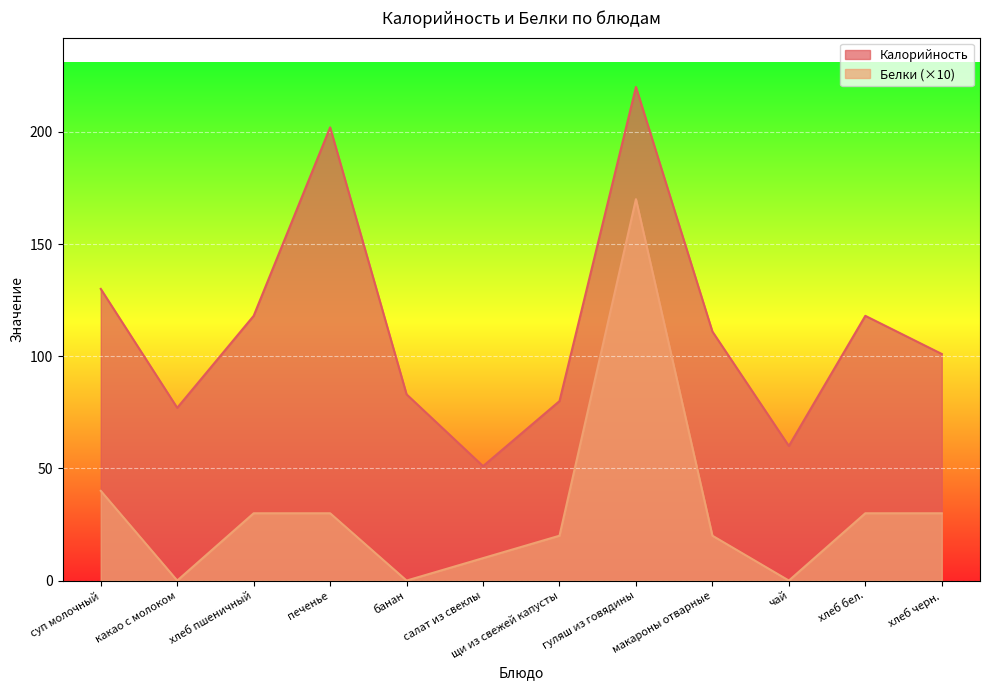

At which label does Калорийность reach its peak?

гуляш из говядины